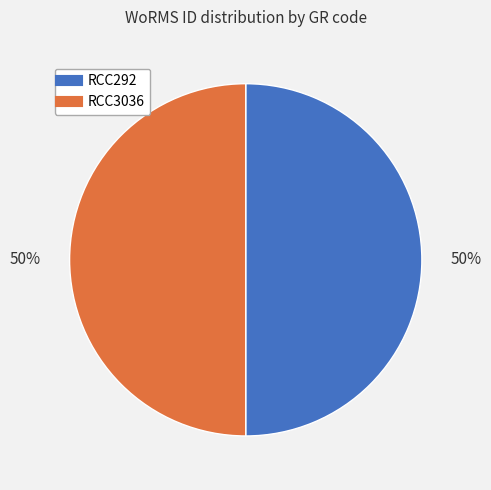

How many slices are in this pie chart?

2